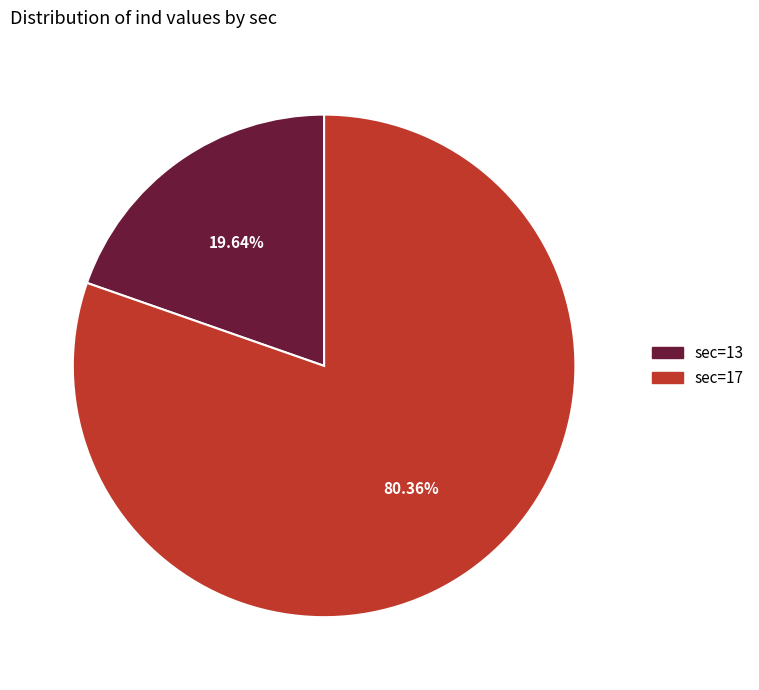

Is it true that sec=13 is 34% of the pie?

False